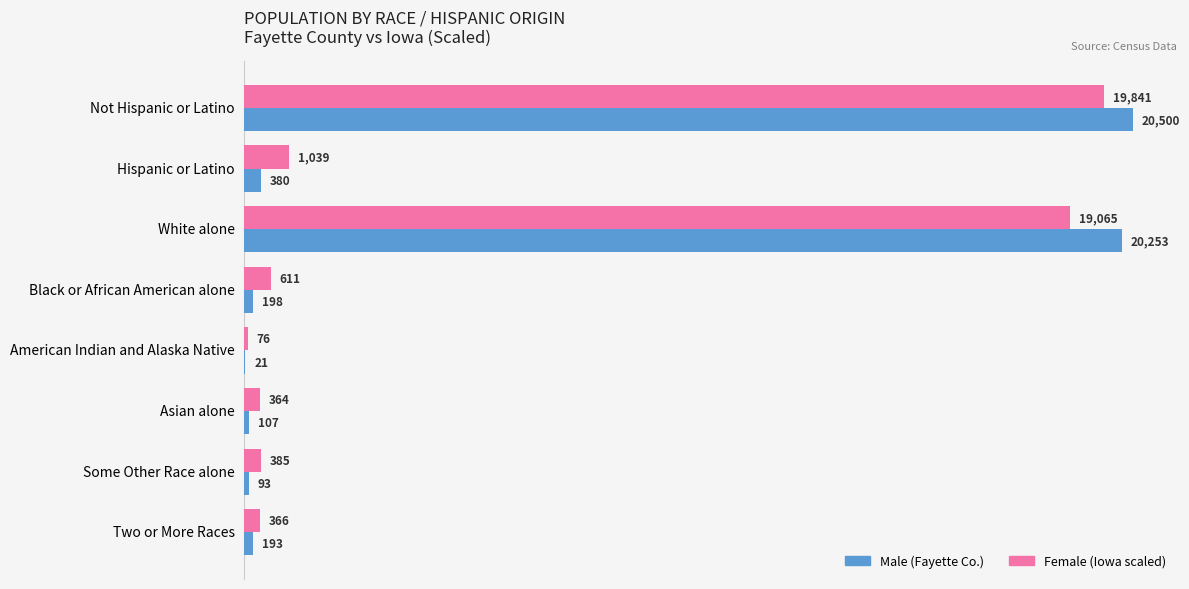

What are all the series names shown in the legend?

Male (Fayette Co.), Female (Iowa scaled)